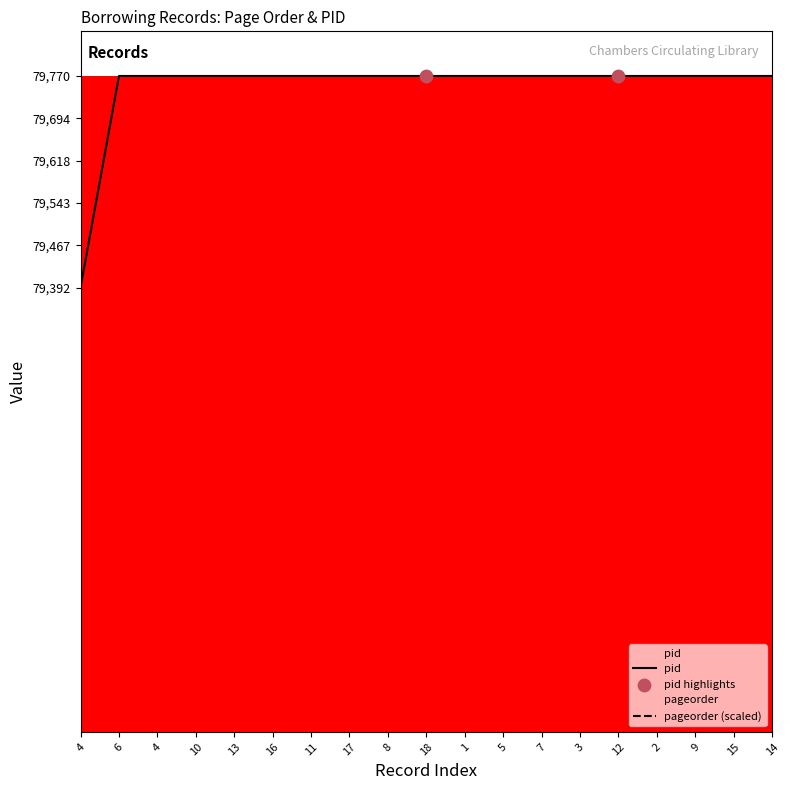

Which series reaches the maximum Y coordinate?

pid